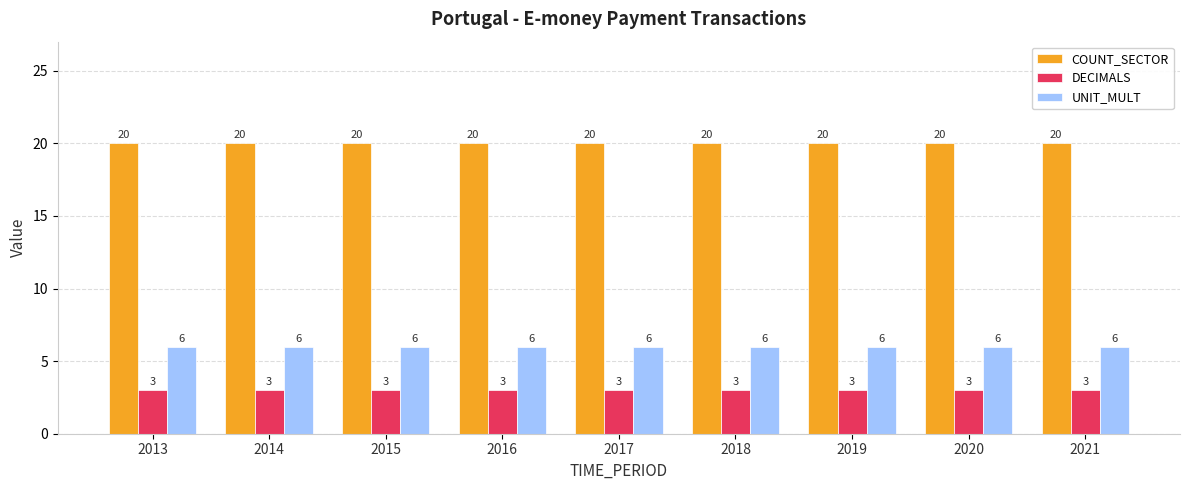

What is the difference between the highest and lowest values at 2017?

17